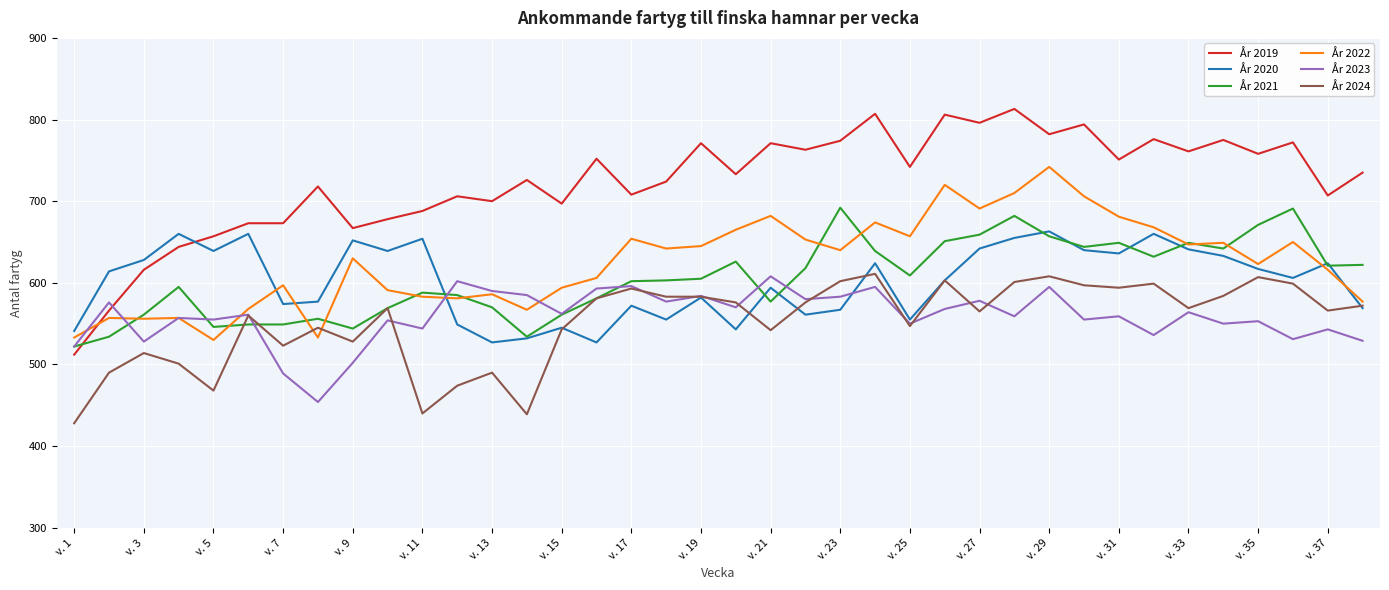

Which series has the largest total across all categories?

År 2019